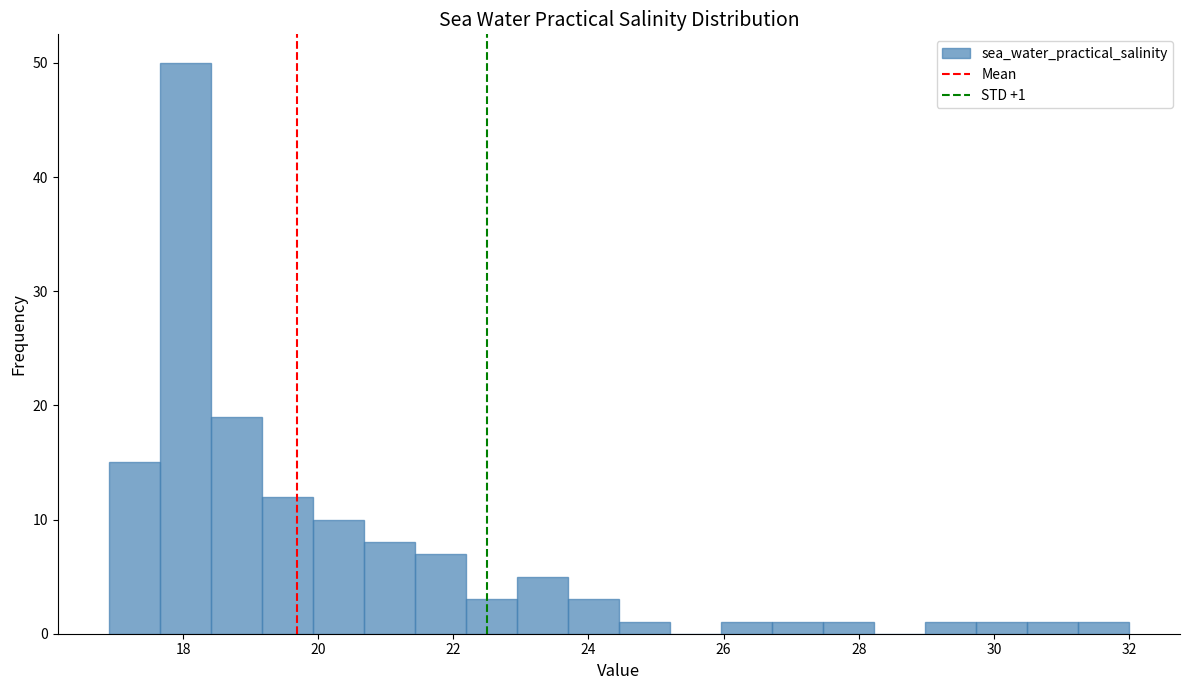

Read against the x-axis, roughly where is the centre of the tallest bar?

18.0